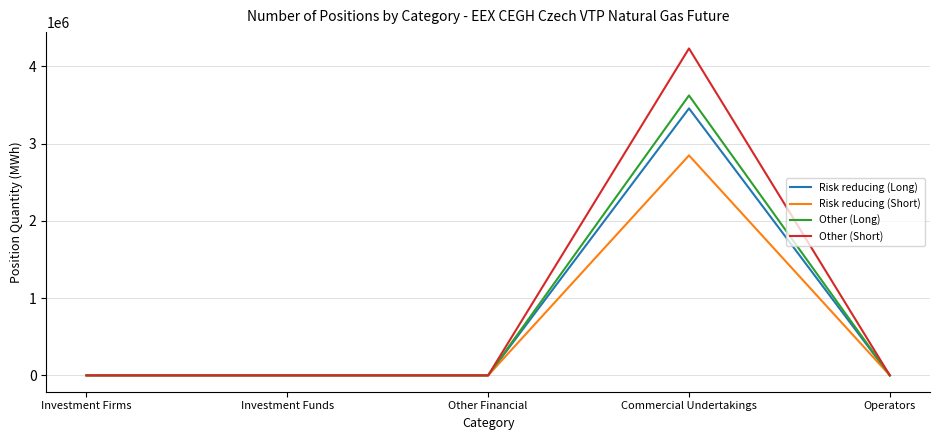

At which category is the sum across all series the highest?

Commercial Undertakings